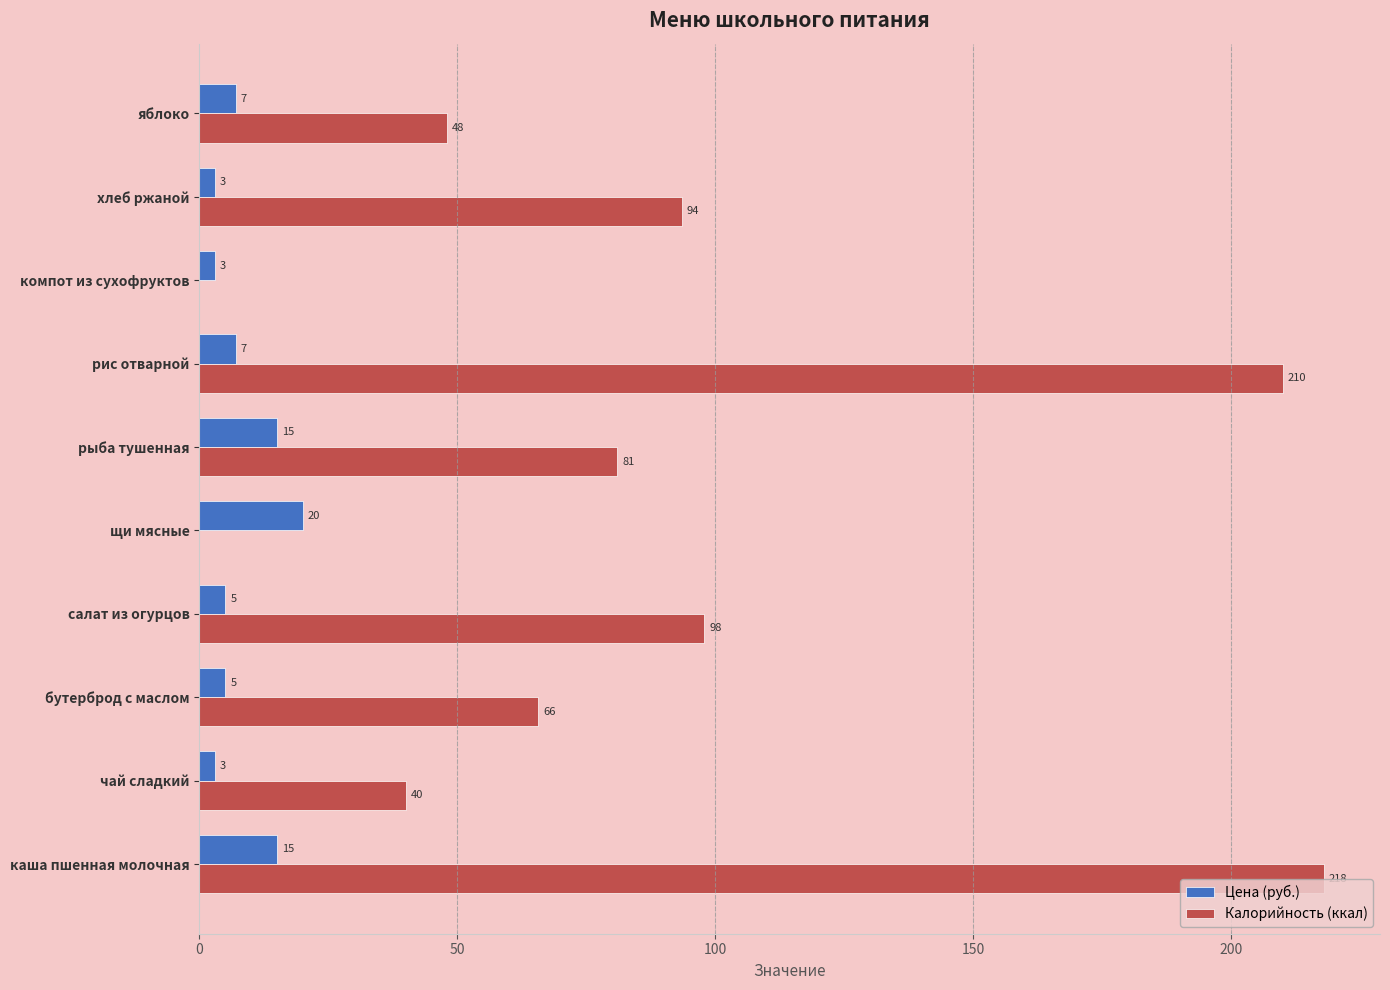

How many data points does each series have?

10